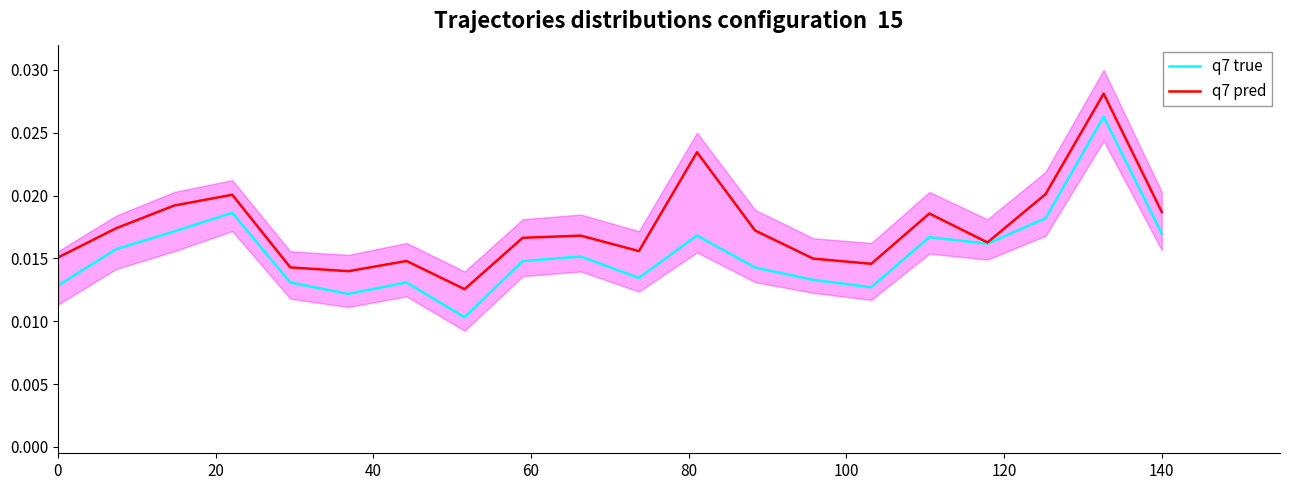

Reading left to right, what are all the values shown in this chart?

q7 true: 0.0	0.0	0.0	0.0	0.0	0.0	0.0	0.0	0.0	0.0	0.0	0.0	0.0	0.0	0.0	0.0	0.0	0.0	0.0	0.0
q7 pred: 0.0	0.0	0.0	0.0	0.0	0.0	0.0	0.0	0.0	0.0	0.0	0.0	0.0	0.0	0.0	0.0	0.0	0.0	0.0	0.0